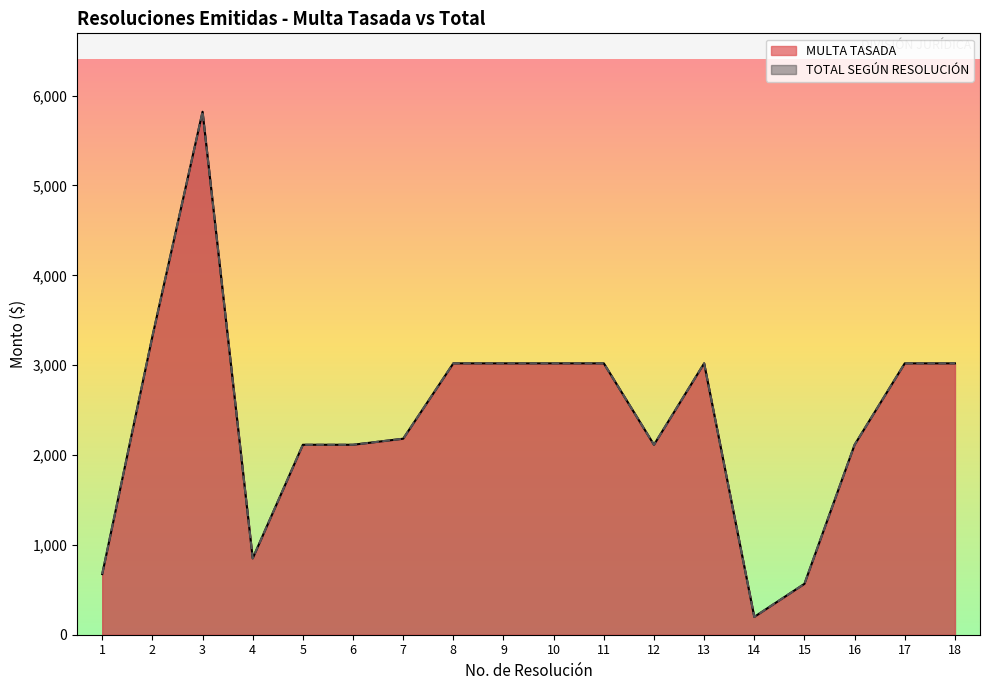

Count the number of data series in this chart.

2